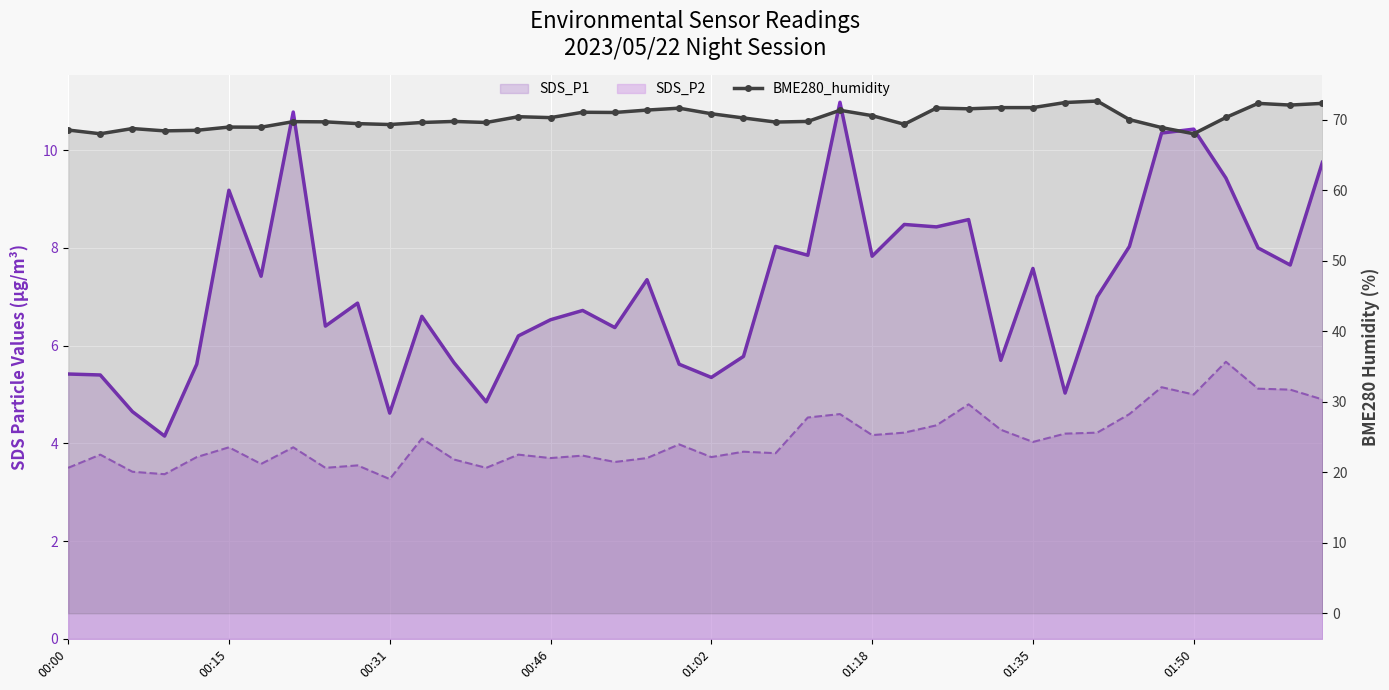

True or false: the data shows 106.9 at 00:46.

False